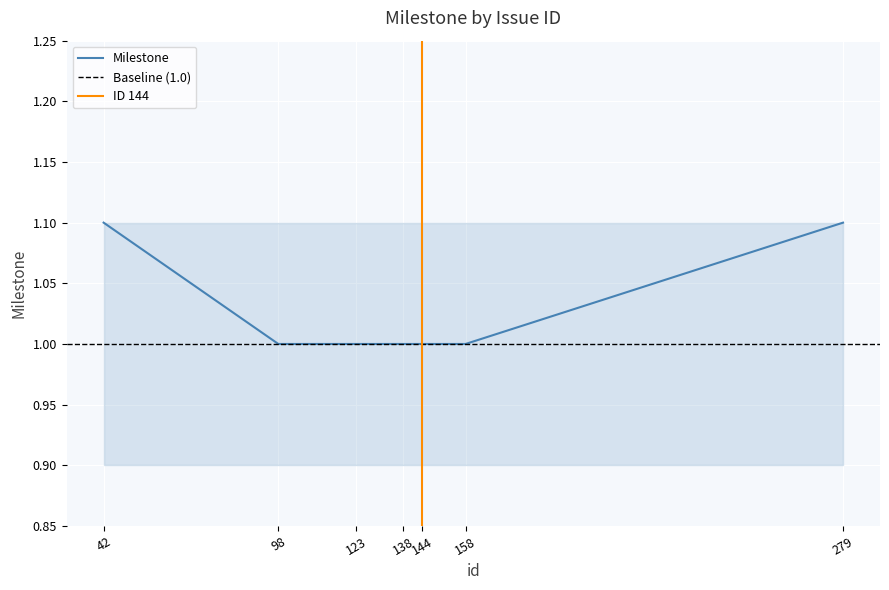

Reading right to left, transcribe all the data shown in this chart.

279=1.1	158=1.0	144=1.0	138=1.0	123=1.0	98=1.0	42=1.1